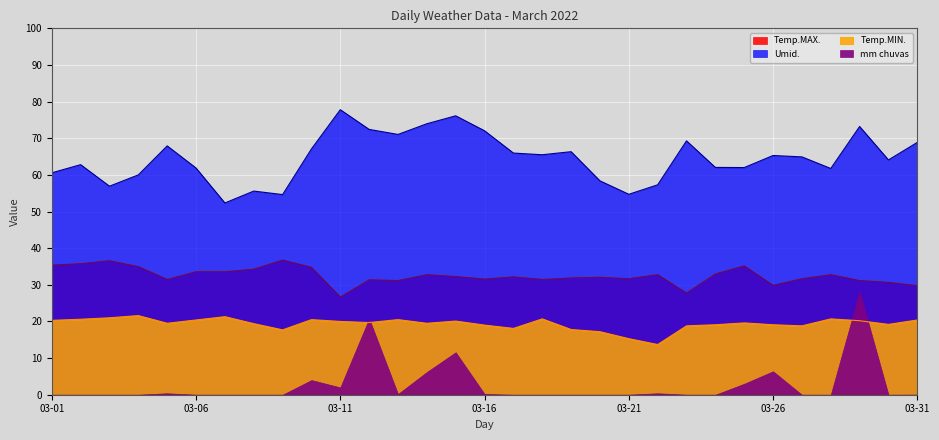

Which series has the largest total across all categories?

Umid.